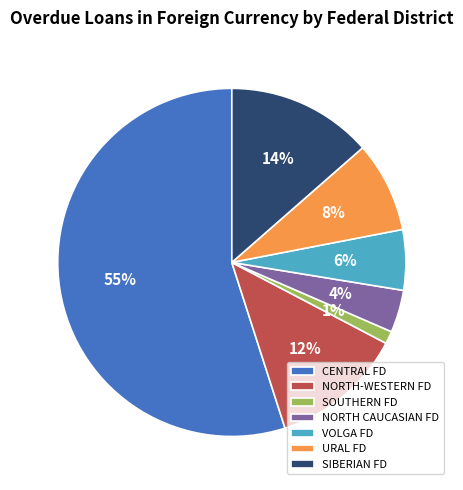

Between NORTH-WESTERN FD and CENTRAL FD, which is larger?

CENTRAL FD